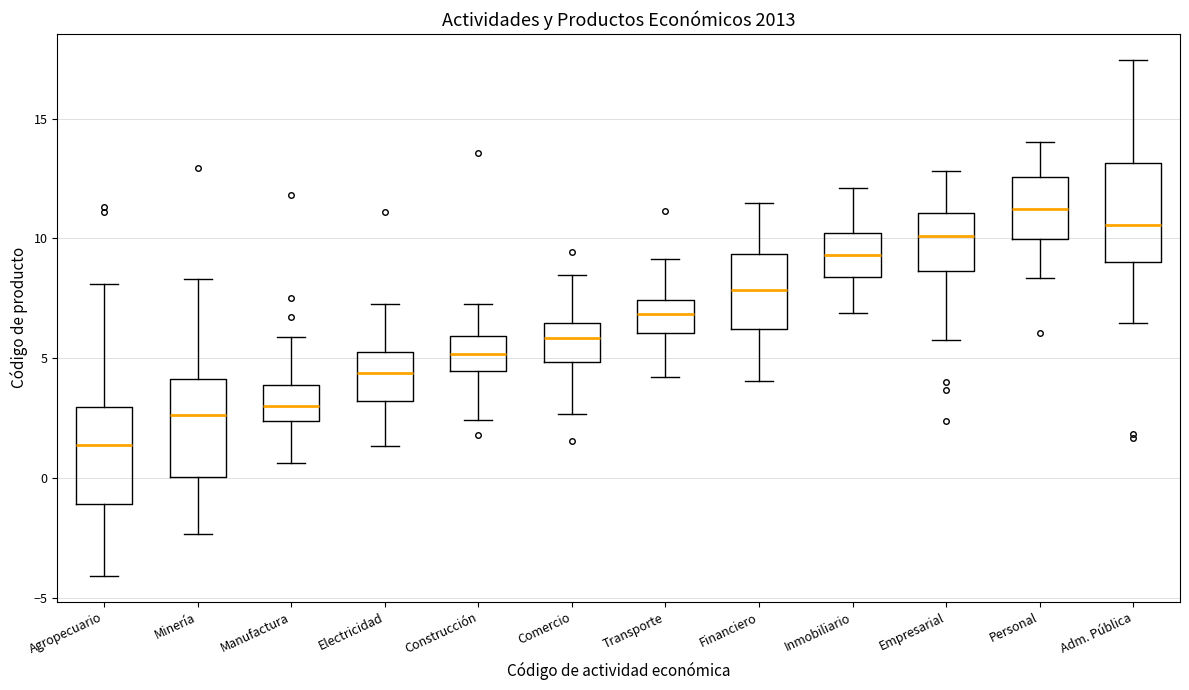

Reading left to right, read every box against the y-axis: the position of its median line, the range the box covers, and the ends of its whiskers. The values are not printed on the chart, so give them approximately, as read against the axis.

Agropecuario: median 1.5, box -1.0 to 3.0, whiskers -4.0 to 8.0
Minería: median 2.5, box 0.0 to 4.0, whiskers -2.5 to 8.5
Manufactura: median 3.0, box 2.5 to 4.0, whiskers 0.5 to 6.0
Electricidad: median 4.5, box 3.0 to 5.5, whiskers 1.5 to 7.5
Construcción: median 5.0, box 4.5 to 6.0, whiskers 2.5 to 7.5
Comercio: median 6.0, box 5.0 to 6.5, whiskers 2.5 to 8.5
Transporte: median 7.0, box 6.0 to 7.5, whiskers 4.0 to 9.0
Financiero: median 8.0, box 6.0 to 9.5, whiskers 4.0 to 11.5
Inmobiliario: median 9.5, box 8.5 to 10.0, whiskers 7.0 to 12.0
Empresarial: median 10.0, box 8.5 to 11.0, whiskers 6.0 to 13.0
Personal: median 11.0, box 10.0 to 12.5, whiskers 8.5 to 14.0
Adm. Pública: median 10.5, box 9.0 to 13.0, whiskers 6.5 to 17.5